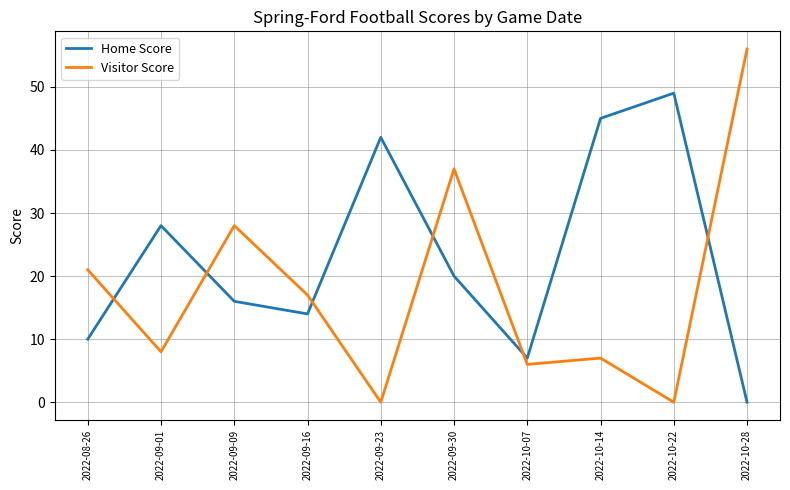

Reading left to right, what are all the values shown in this chart?

Home Score: 2022-08-26=10	2022-09-01=28	2022-09-09=16	2022-09-16=14	2022-09-23=42	2022-09-30=20	2022-10-07=7	2022-10-14=45	2022-10-22=49	2022-10-28=0
Visitor Score: 2022-08-26=21	2022-09-01=8	2022-09-09=28	2022-09-16=17	2022-09-23=0	2022-09-30=37	2022-10-07=6	2022-10-14=7	2022-10-22=0	2022-10-28=56